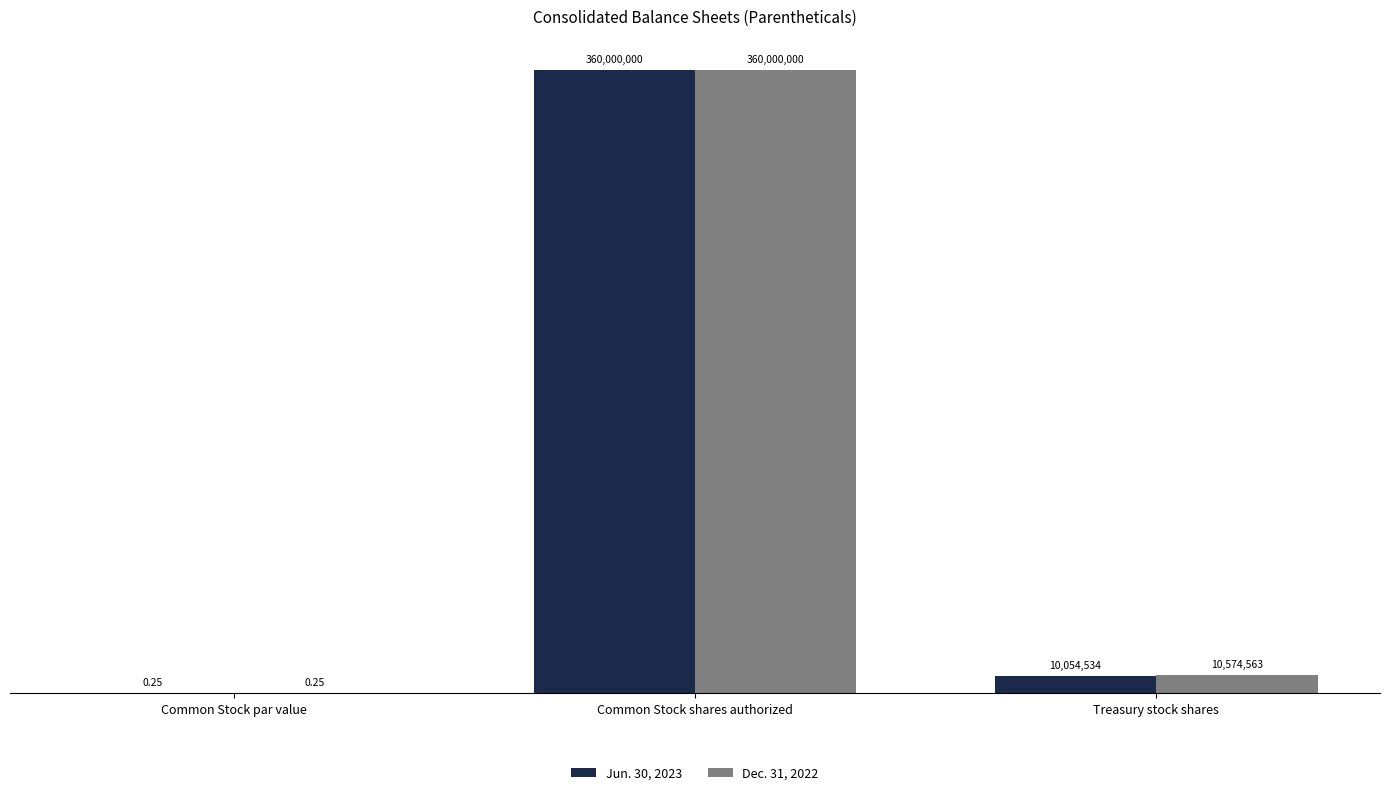

Which category has the lowest value in the Dec. 31, 2022 series?

Common Stock par value